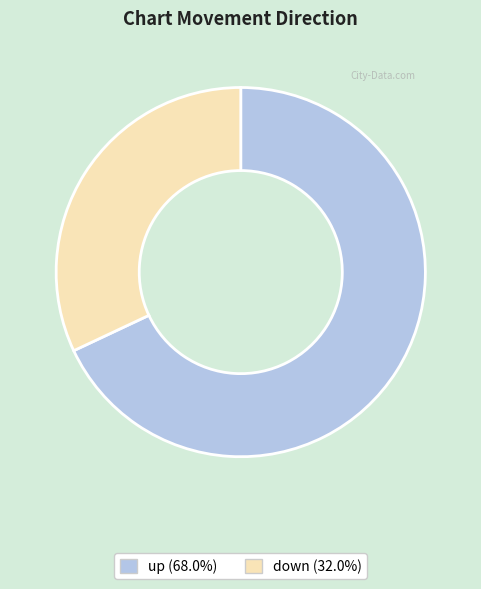

True or false: up accounts for 73% of the total.

False